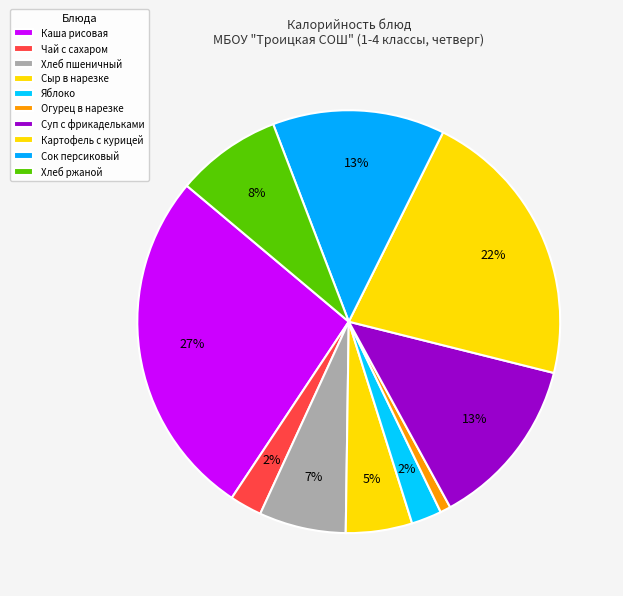

To the nearest percent, what is the average slice percentage?

10%